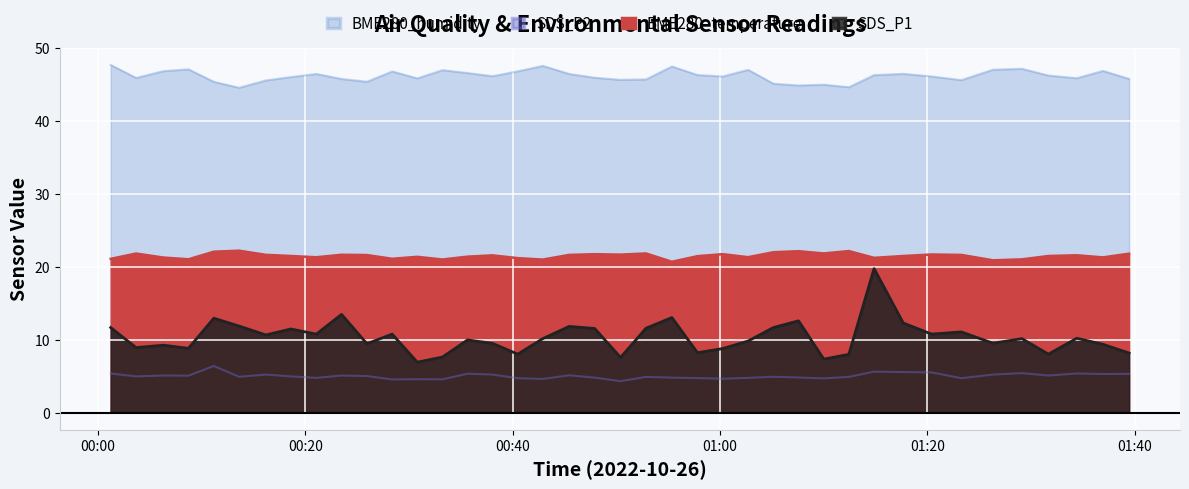

What is the greatest value displayed?

47.7